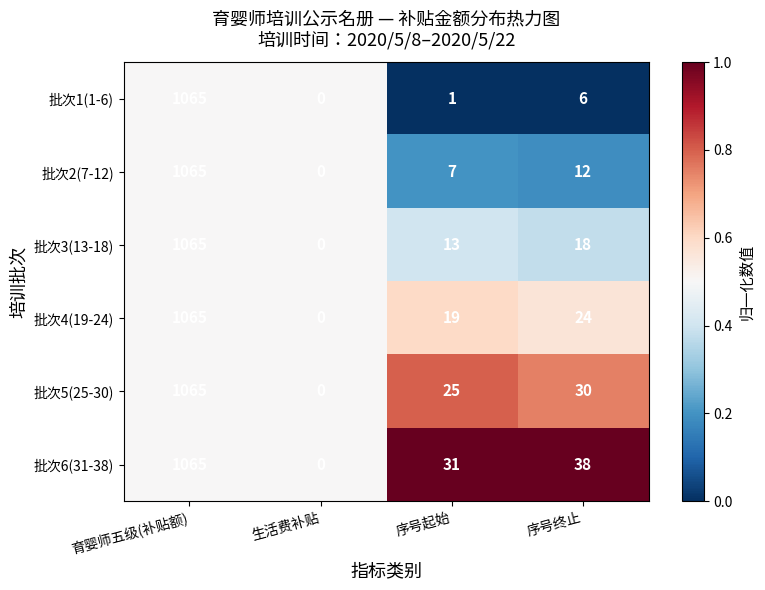

At 序号起始, list the series in order from smallest to largest.

批次1(1-6), 批次2(7-12), 批次3(13-18), 批次4(19-24), 批次5(25-30), 批次6(31-38)